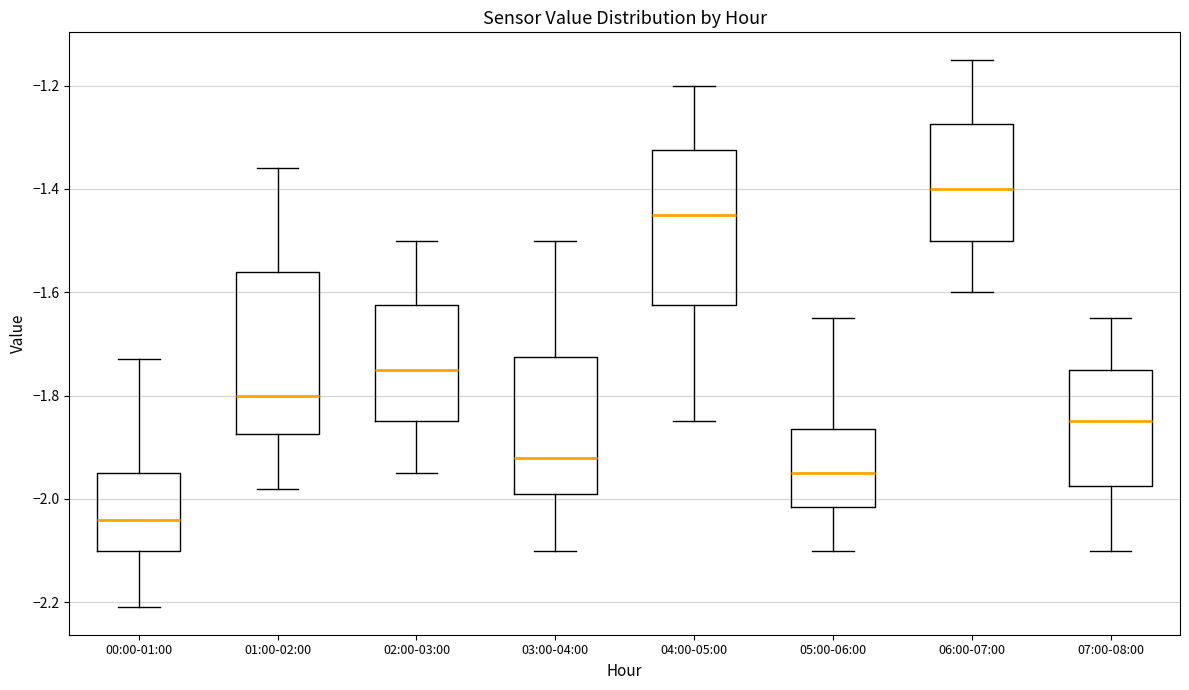

Reading left to right, transcribe this box plot: for each box, give where its median line is, the range the box spans, and where its two whiskers end, as read against the y-axis. The values are not printed on the chart, so give them approximately, as read against the axis.

00:00-01:00: median -2.04, box -2.10 to -1.94, whiskers -2.20 to -1.72
01:00-02:00: median -1.80, box -1.88 to -1.56, whiskers -1.98 to -1.36
02:00-03:00: median -1.74, box -1.84 to -1.62, whiskers -1.94 to -1.50
03:00-04:00: median -1.92, box -1.98 to -1.72, whiskers -2.10 to -1.50
04:00-05:00: median -1.44, box -1.62 to -1.32, whiskers -1.84 to -1.20
05:00-06:00: median -1.94, box -2.02 to -1.86, whiskers -2.10 to -1.64
06:00-07:00: median -1.40, box -1.50 to -1.28, whiskers -1.60 to -1.14
07:00-08:00: median -1.84, box -1.98 to -1.74, whiskers -2.10 to -1.64